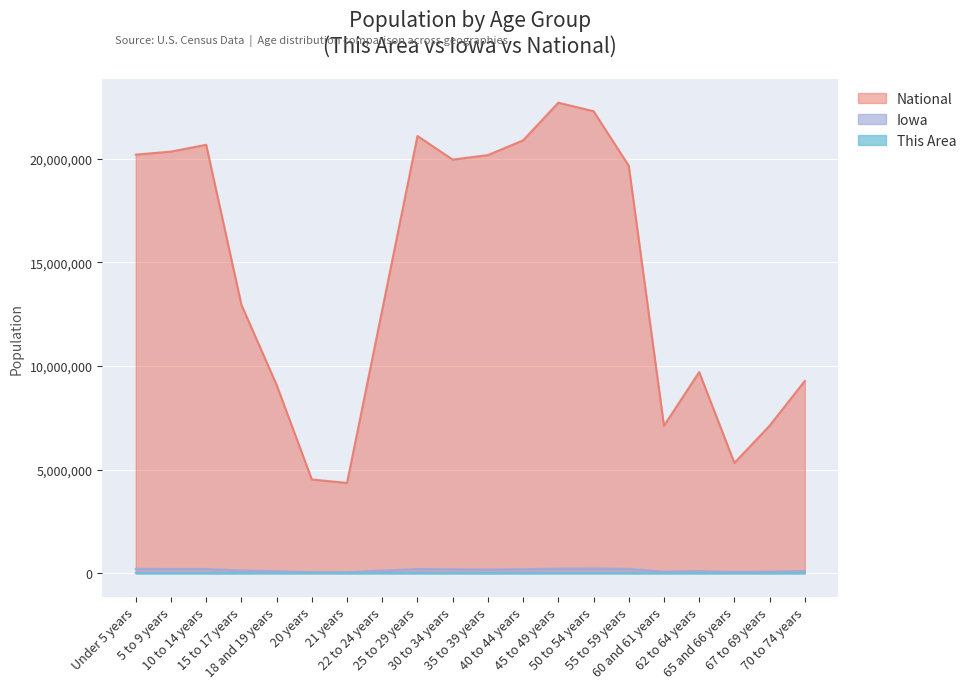

Which label corresponds to the largest value in the chart?

45 to 49 years